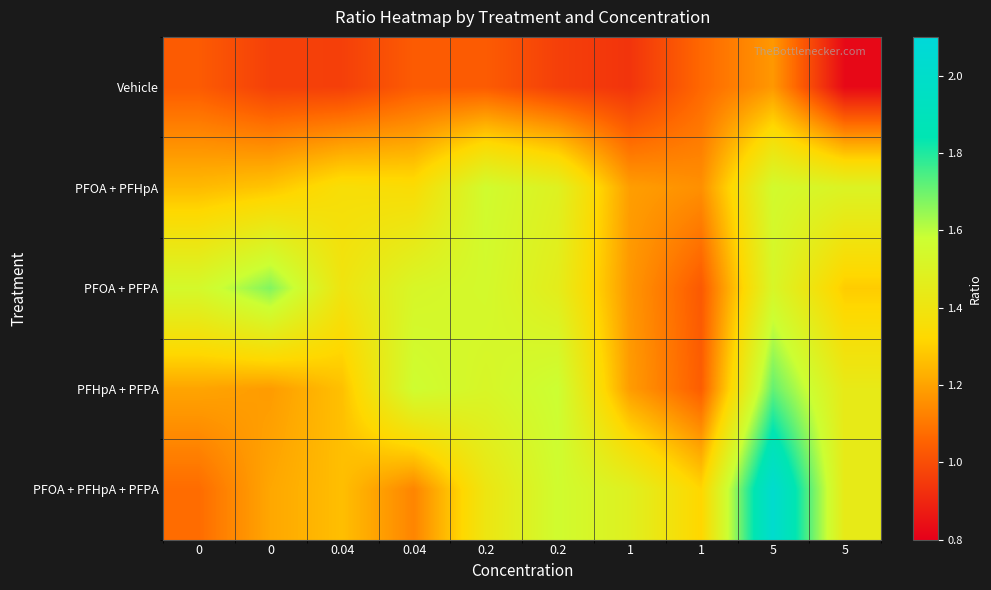

What is the smallest value displayed?

0.8